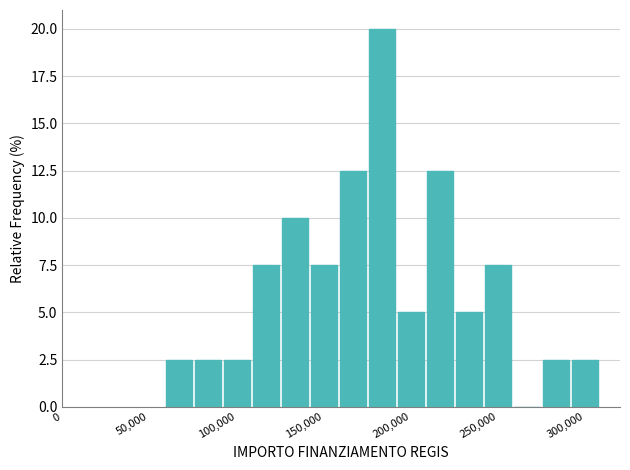

Read against the x-axis, roughly where is the centre of the tallest bar?

185000